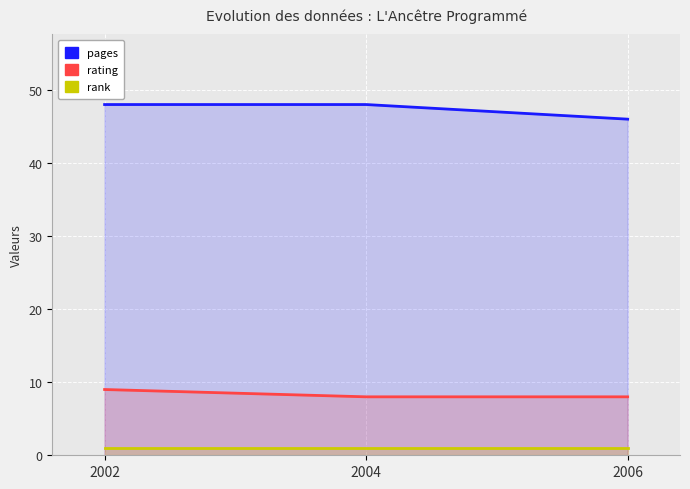

What is the total value across all series at 2002?

58